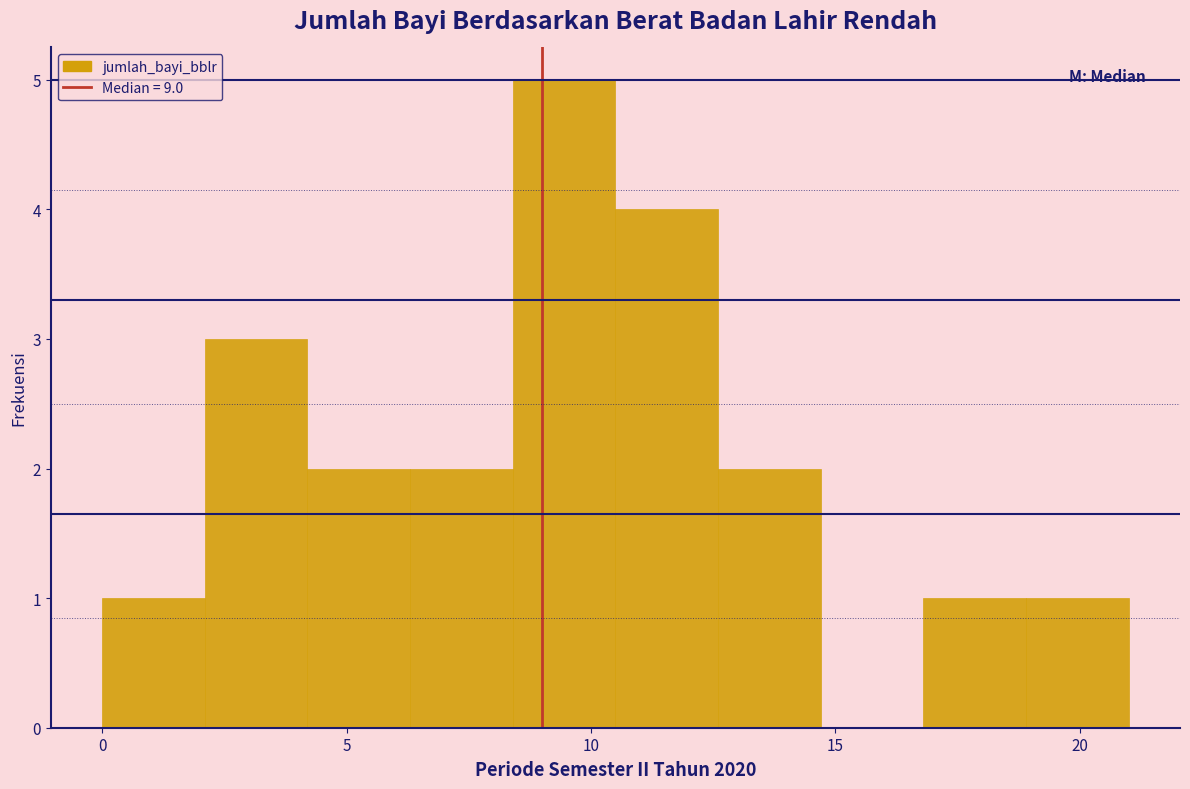

Reading left to right, list every bar in this chart as the range it spans on the x-axis followed by its height. Neither the bar edges nor the heights are printed on the chart, so give them approximately, as read against the axes.

0.0 to 2.1: 1
2.1 to 4.2: 3
4.2 to 6.3: 2
6.3 to 8.4: 2
8.4 to 10.5: 5
10.5 to 12.6: 4
12.6 to 14.7: 2
14.7 to 16.8: 0
16.8 to 18.9: 1
18.9 to 21.0: 1